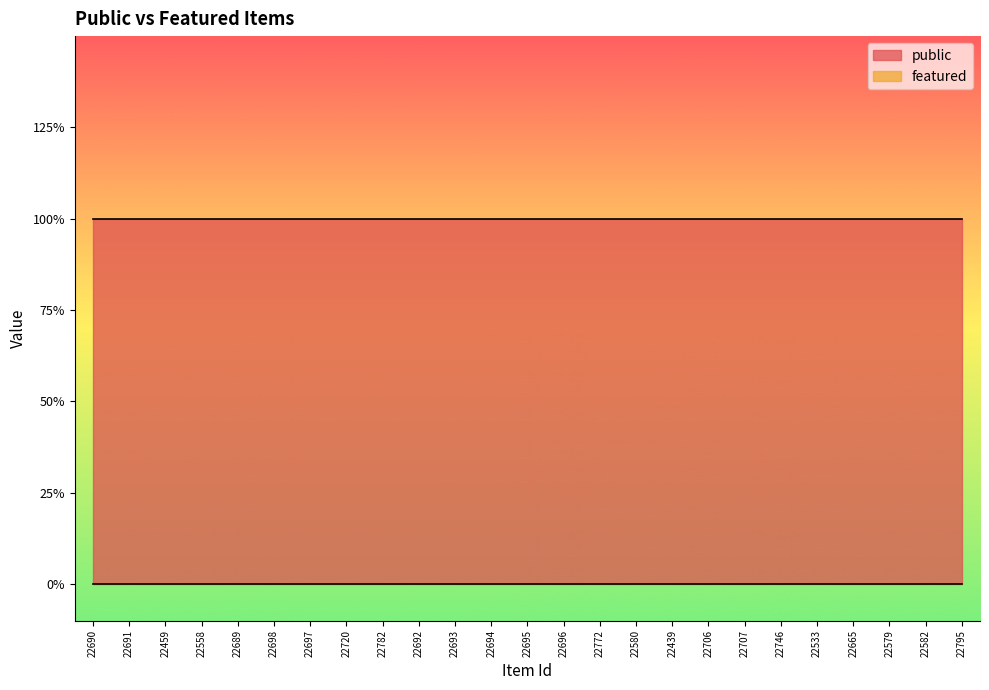

True or false: public and featured intersect in this chart.

False